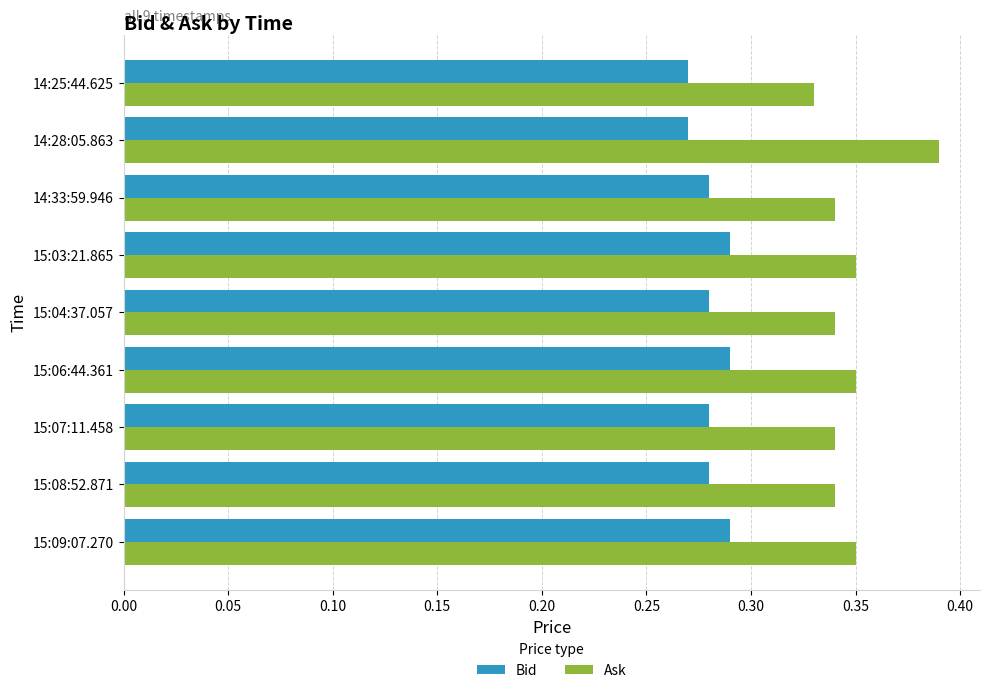

At which category is the sum across all series the highest?

14:28:05.863